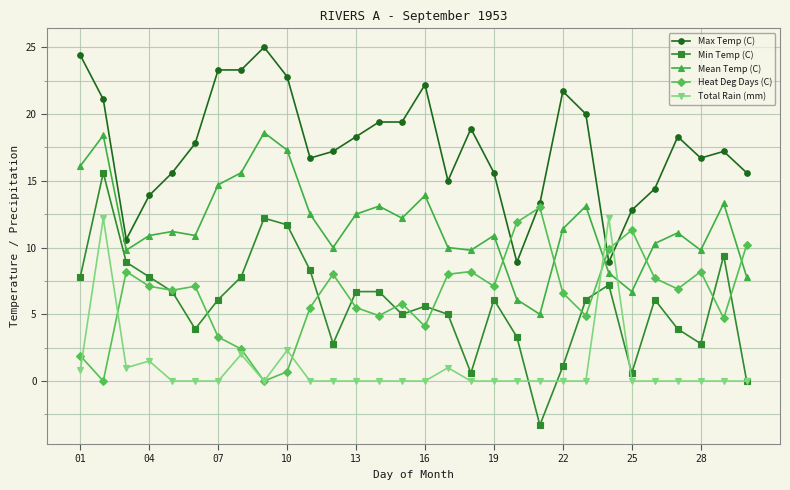

List the series in order of their peak value, highest first.

Max Temp (C), Mean Temp (C), Min Temp (C), Heat Deg Days (C), Total Rain (mm)